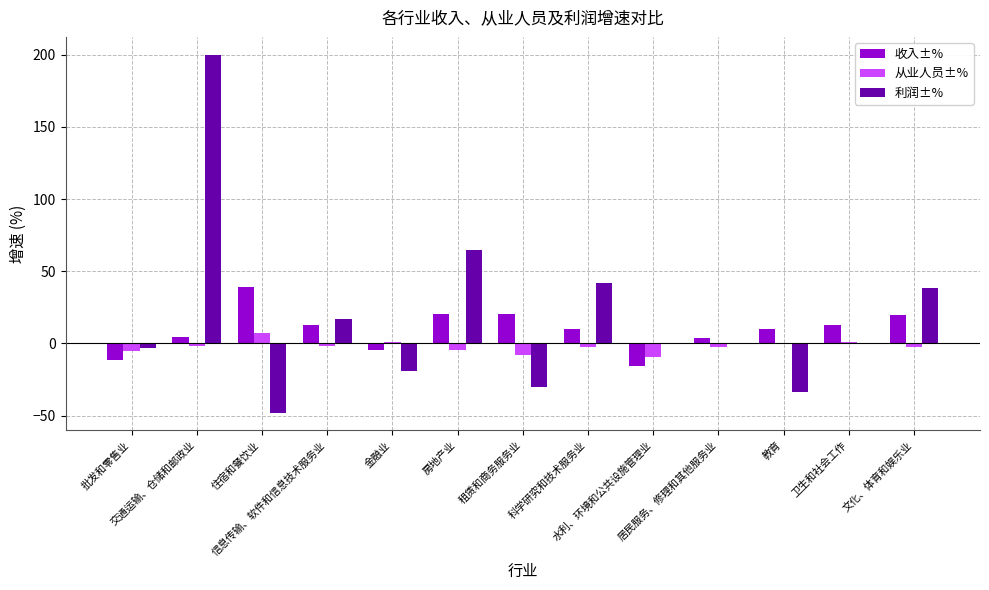

What is the spread (max minus min) of values at 金融业?

20.4